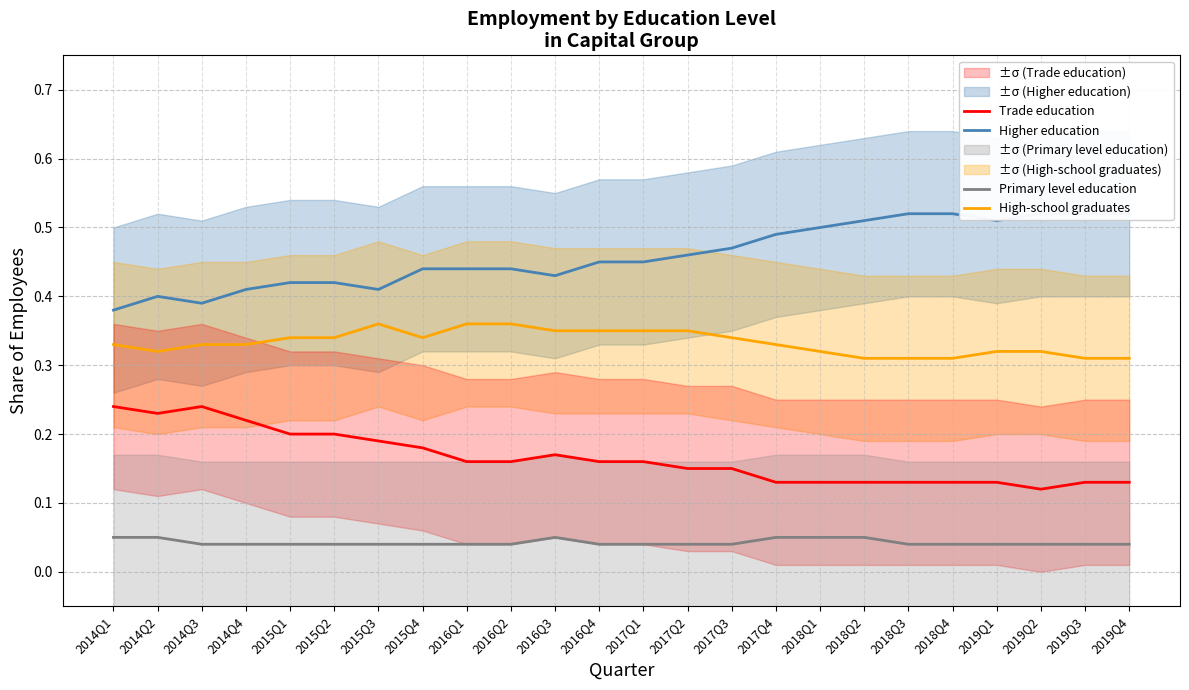

Reading left to right, extract all data points from this chart.

Higher education: 0.4	0.4	0.4	0.4	0.4	0.4	0.4	0.4	0.4	0.4	0.4	0.5	0.5	0.5	0.5	0.5	0.5	0.5	0.5	0.5	0.5	0.5	0.5	0.5
High-school graduates: 0.3	0.3	0.3	0.3	0.3	0.3	0.4	0.3	0.4	0.4	0.3	0.3	0.3	0.3	0.3	0.3	0.3	0.3	0.3	0.3	0.3	0.3	0.3	0.3
Trade education: 0.2	0.2	0.2	0.2	0.2	0.2	0.2	0.2	0.2	0.2	0.2	0.2	0.2	0.1	0.1	0.1	0.1	0.1	0.1	0.1	0.1	0.1	0.1	0.1
Primary level education: 0.1	0.1	0.0	0.0	0.0	0.0	0.0	0.0	0.0	0.0	0.1	0.0	0.0	0.0	0.0	0.1	0.1	0.1	0.0	0.0	0.0	0.0	0.0	0.0